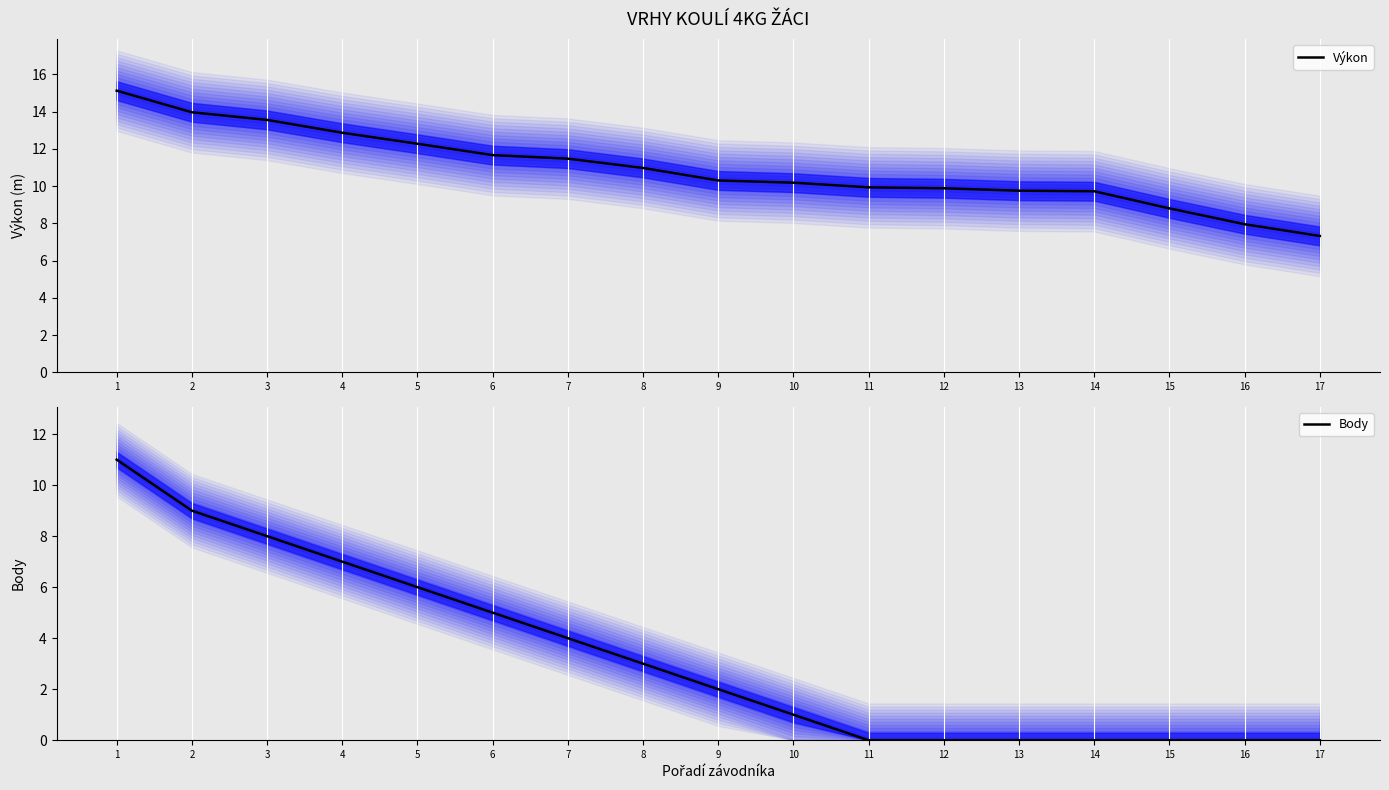

At 4, list the series in order from smallest to largest.

Body, Výkon